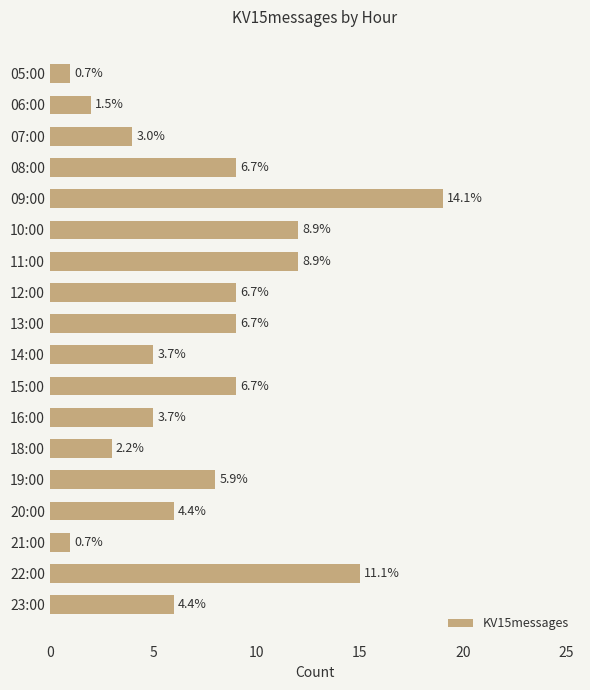

What is the difference between the second highest and minimum values?

14